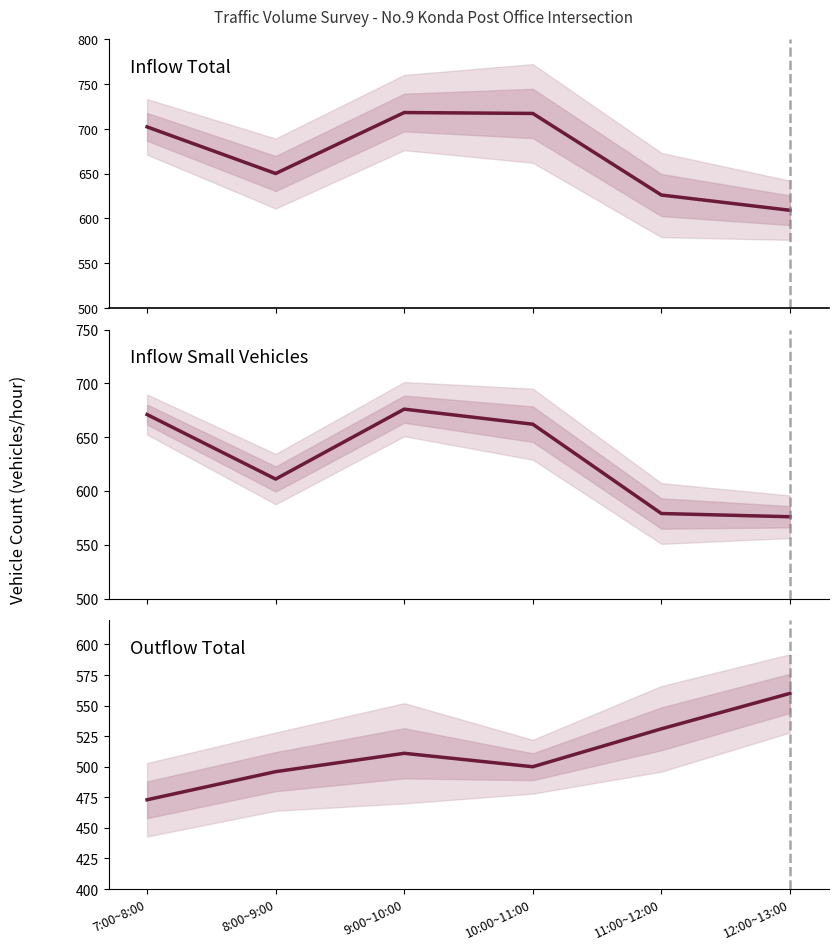

True or false: Outflow Total and Inflow Small Vehicles intersect in this chart.

False